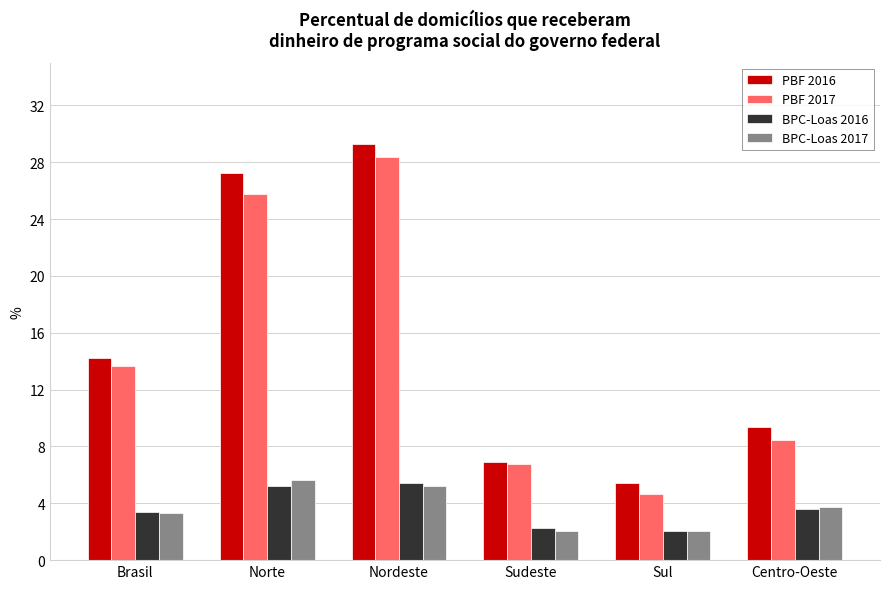

Which series has the largest range (max minus min)?

PBF 2016